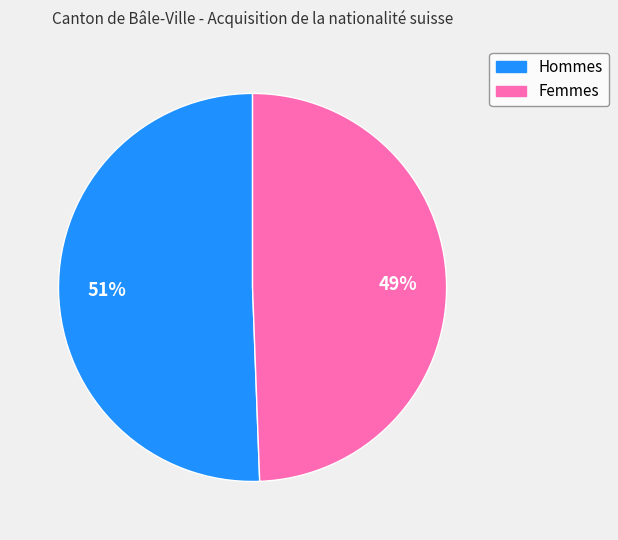

To the nearest percent, what is the average slice percentage?

50%